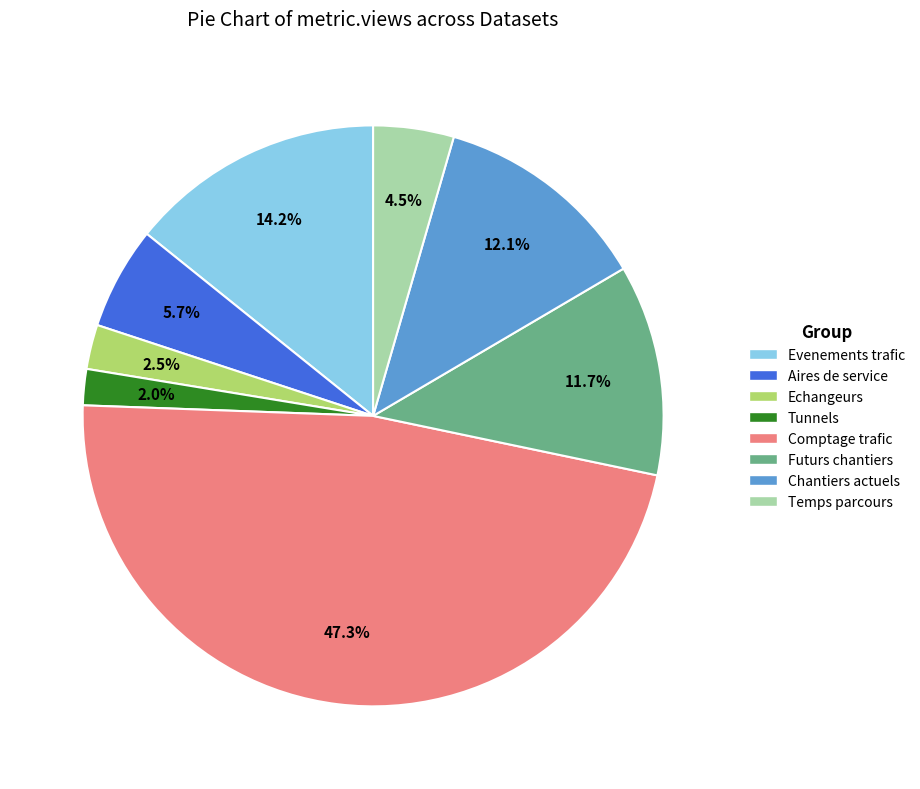

Does any single category account for the majority?

No